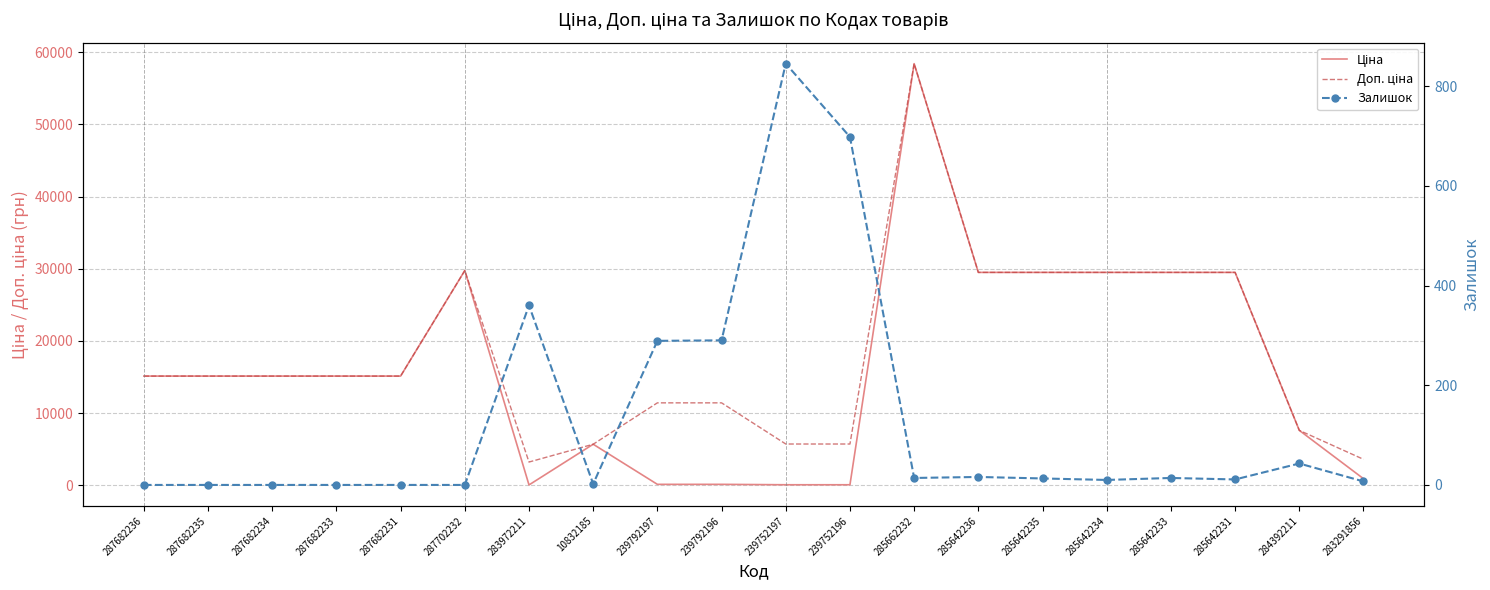

Which label corresponds to the largest value in the chart?

285662232